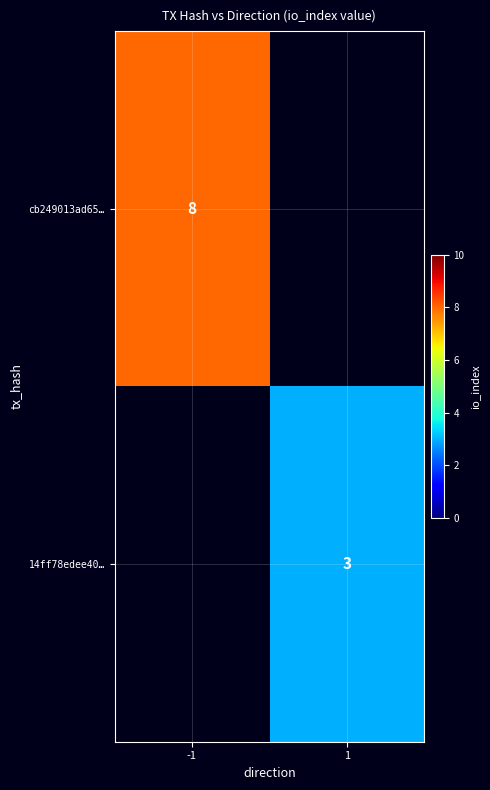

True or false: cb249013ad65… has a value of 8 at -1.

True